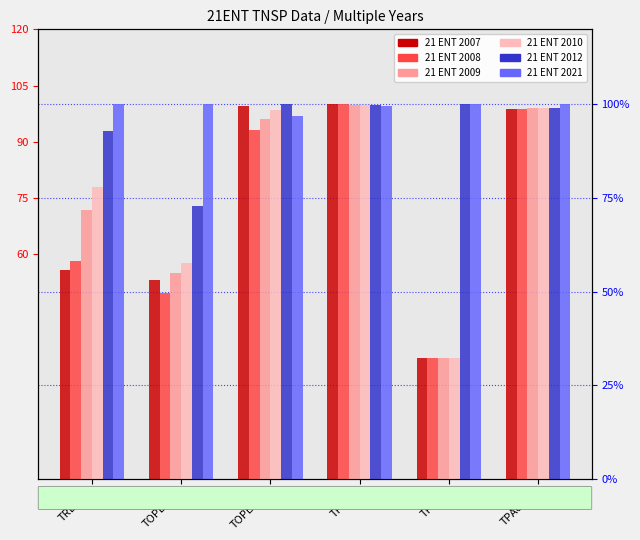

Which label corresponds to the largest value in the chart?

TPA01